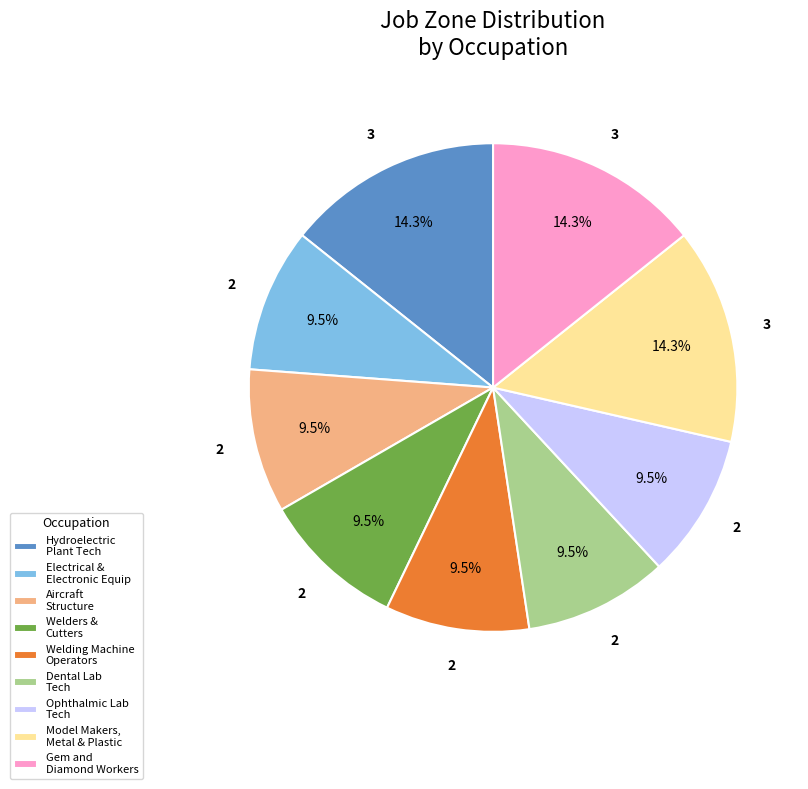

How many slices are in this pie chart?

9